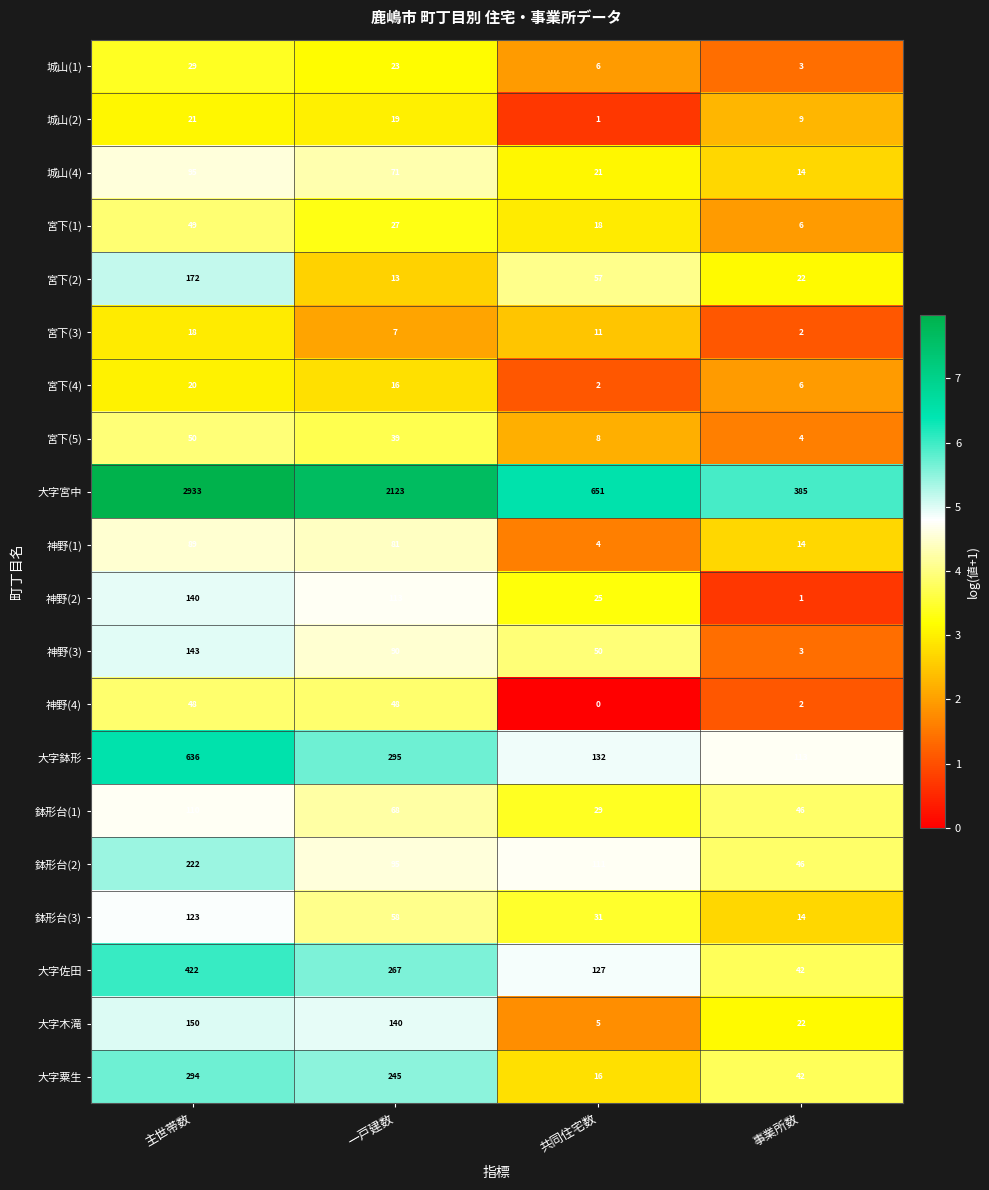

What is the average value of the 大字鉢形 series?

294